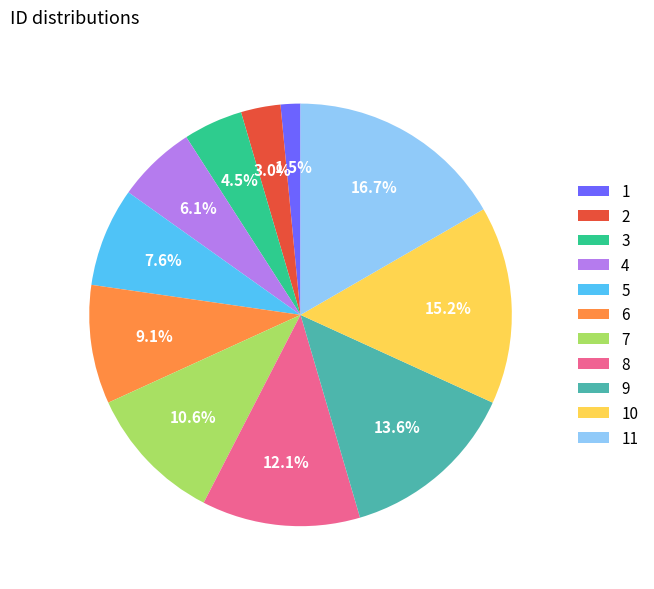

Count the number of slices in the pie.

11